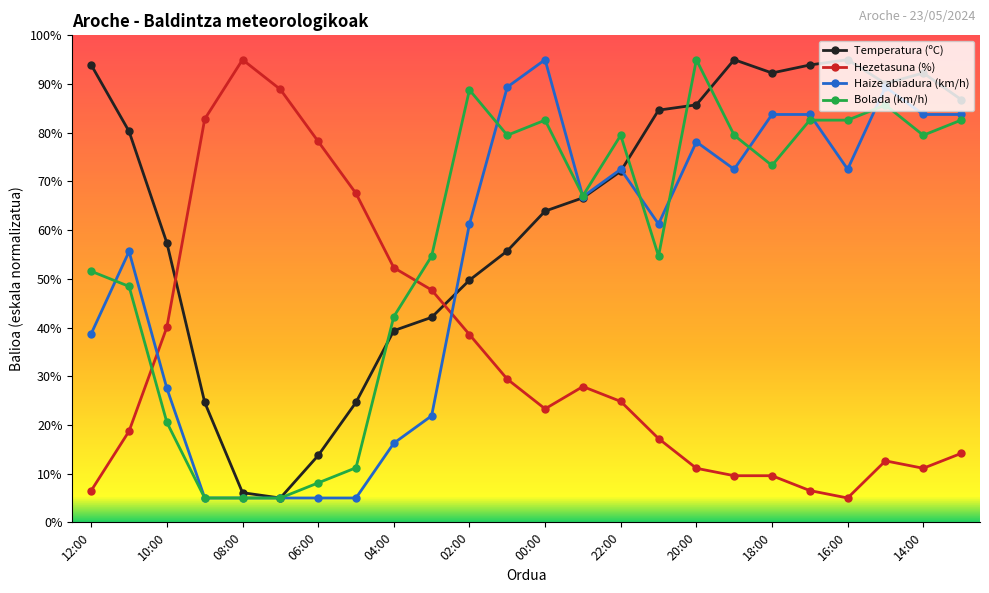

After their last crossing, which series has the higher values: Bolada (km/h) or Hezetasuna (%)?

Bolada (km/h)